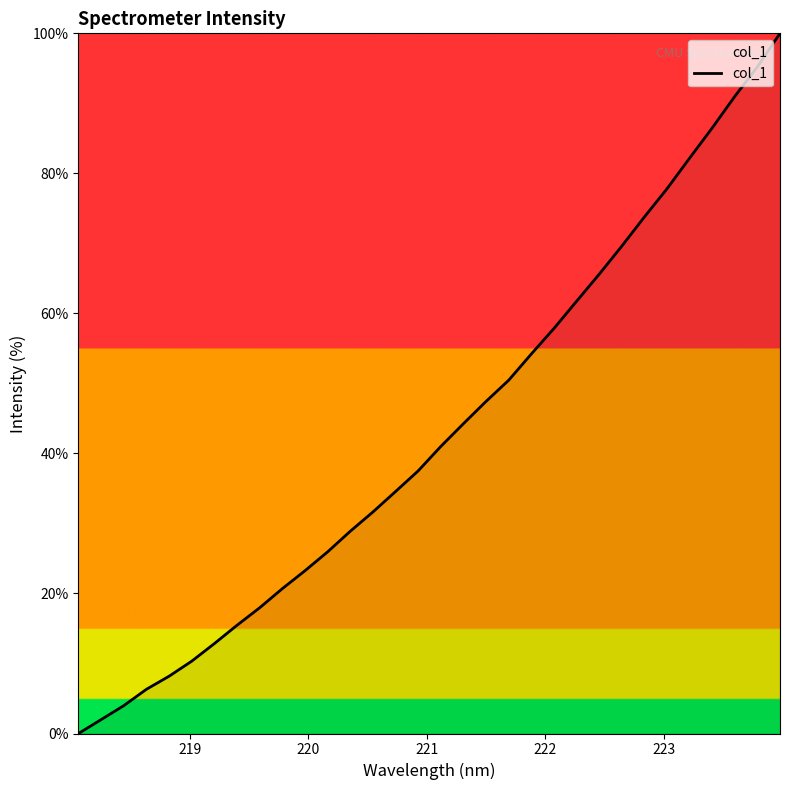

What is the greatest value displayed?

100.0